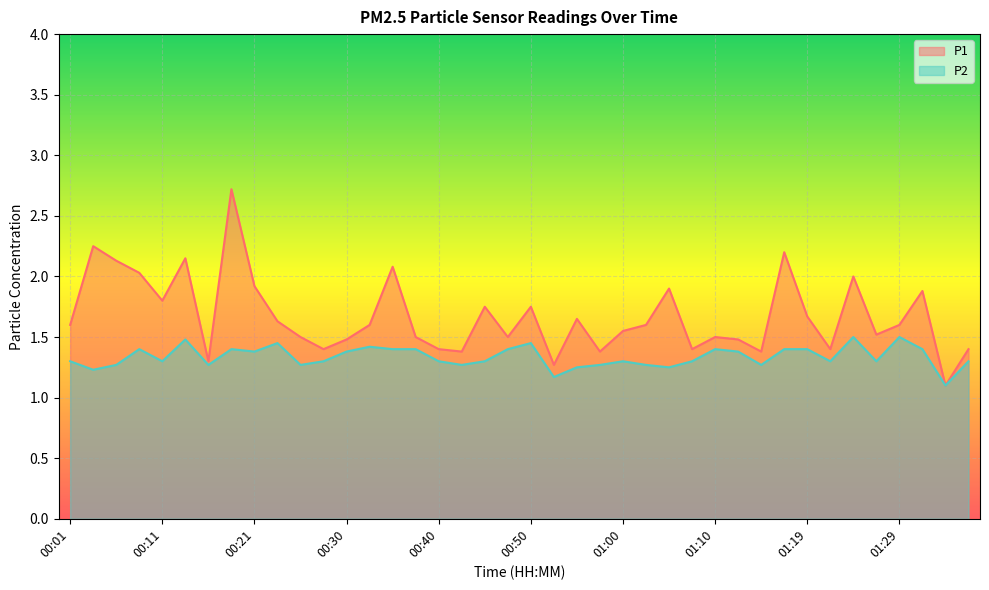

What is the highest value of the P1 series?

2.7